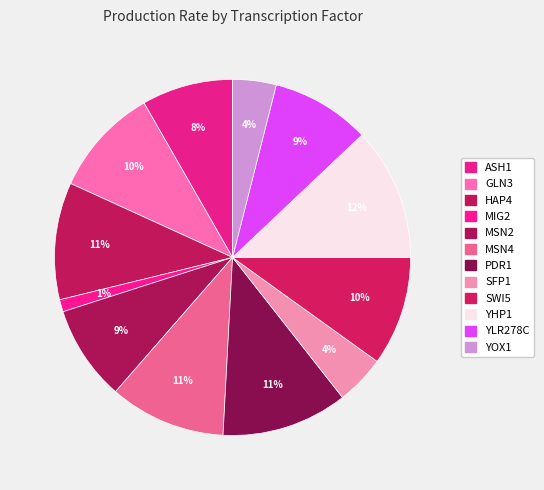

Count the number of slices in the pie.

12